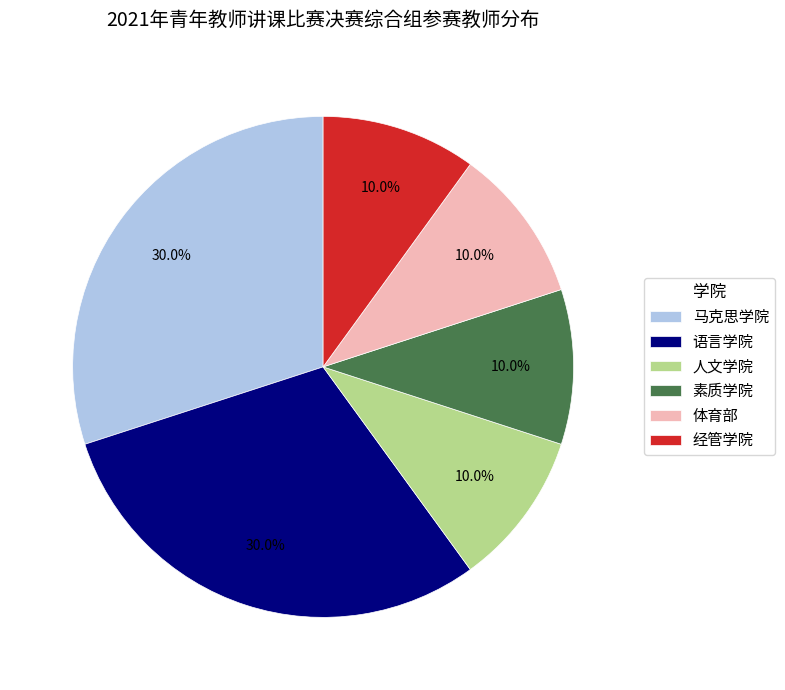

To the nearest percent, what is the average slice percentage?

17%